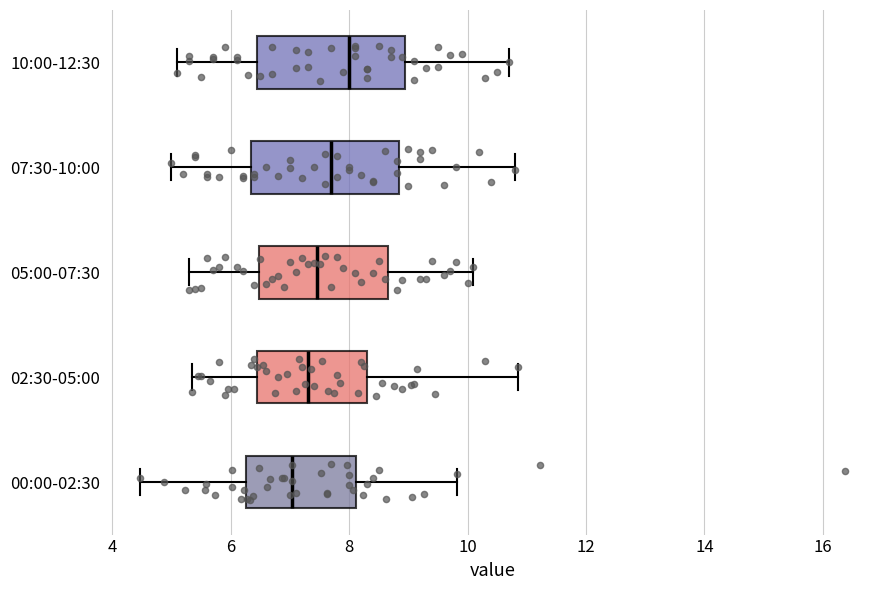

Where is the right edge of the box for 10:00-12:30 on the x-axis? The values are not printed on the chart, so give them approximately, as read against the axis.

9.0